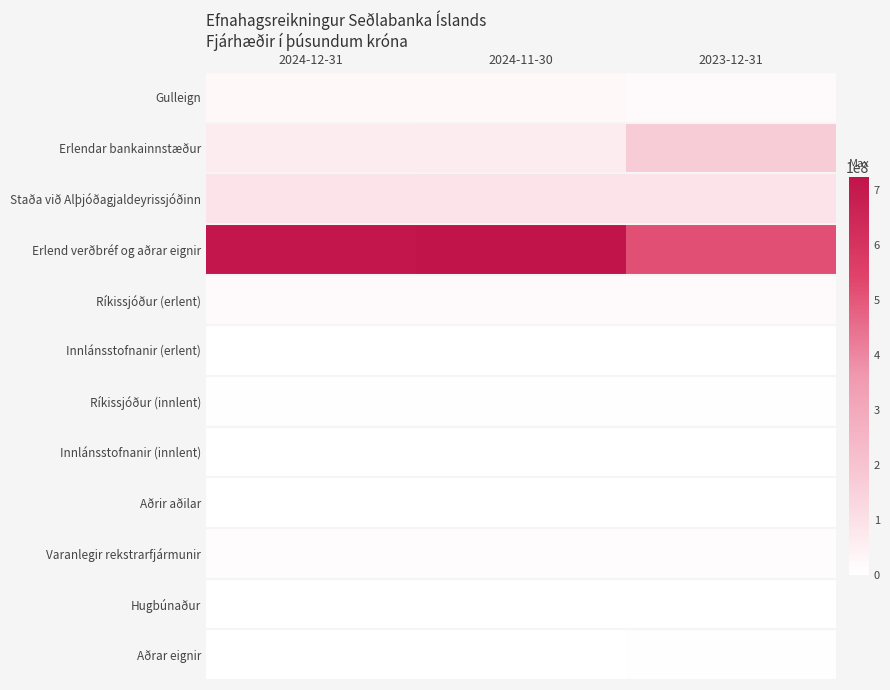

Which series changed the most between 2024-12-31 and 2024-11-30?

Erlend verðbréf og aðrar eignir